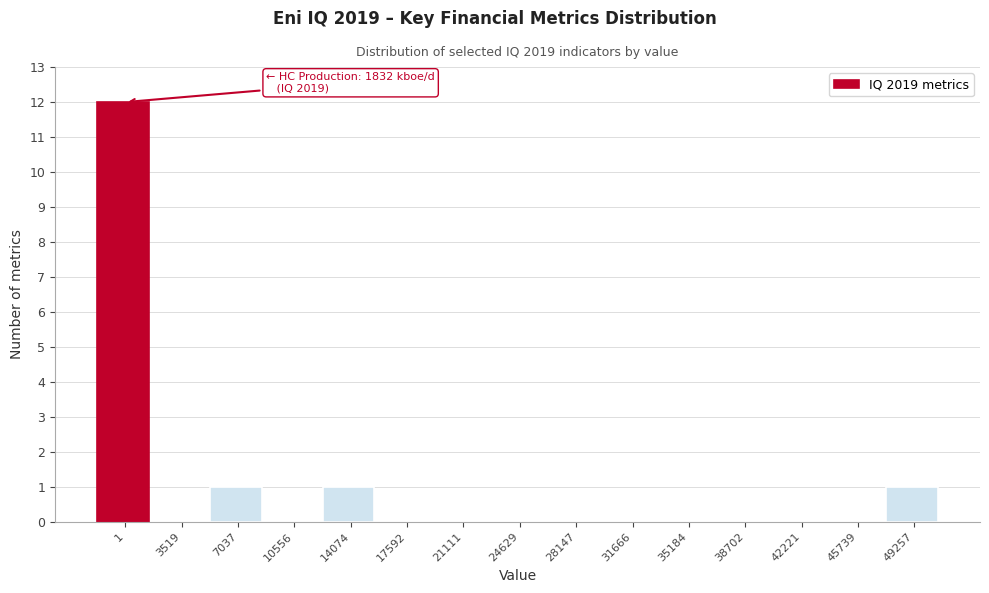

Reading left to right, extract all data points from this chart.

1=12	3519=0	7037=1	10556=0	14074=1	17592=0	21111=0	24629=0	28147=0	31666=0	35184=0	38702=0	42221=0	45739=0	49257=1